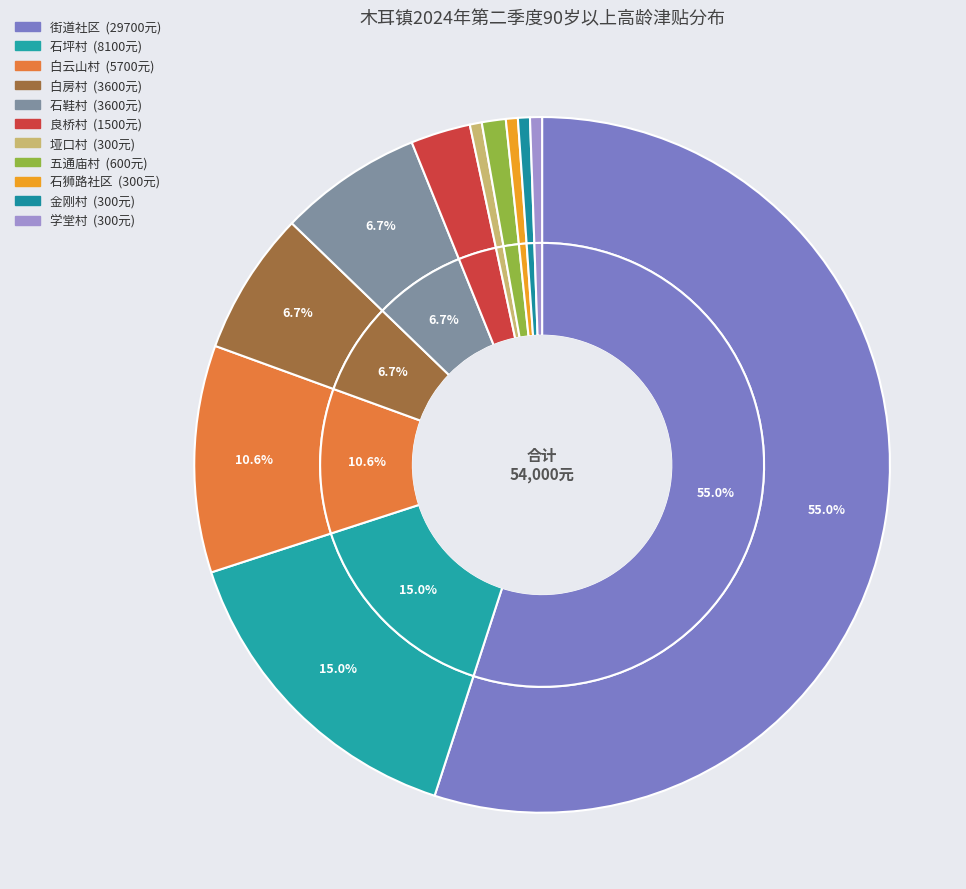

Rank the categories by value from highest to lowest.

街道社区, 石坪村, 白云山村, 白房村, 石鞋村, 良桥村, 五通庙村, 垭口村, 石狮路社区, 金刚村, 学堂村